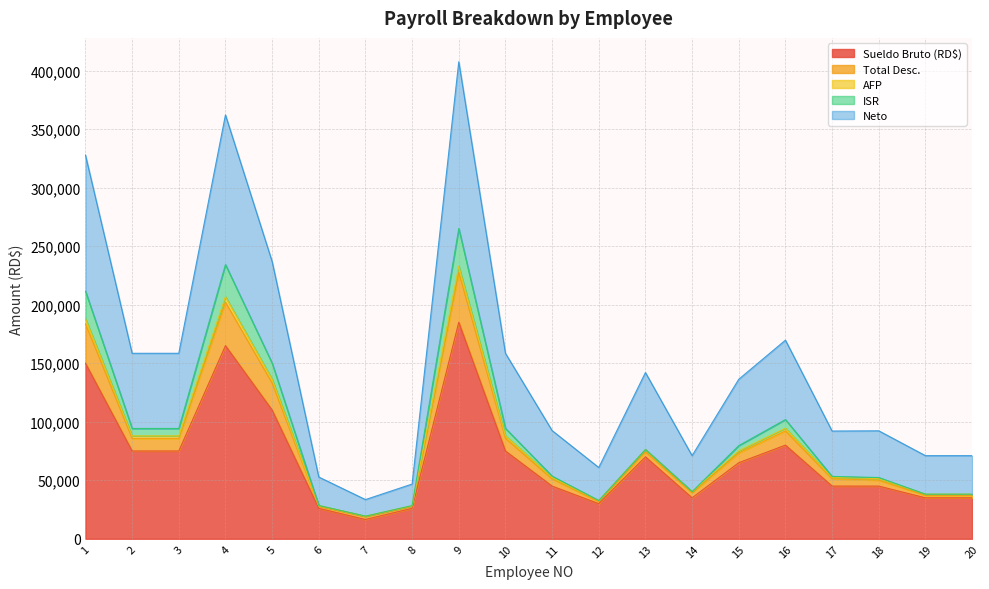

What are all the series names shown in the legend?

Sueldo Bruto (RD$), Total Desc., AFP, ISR, Neto